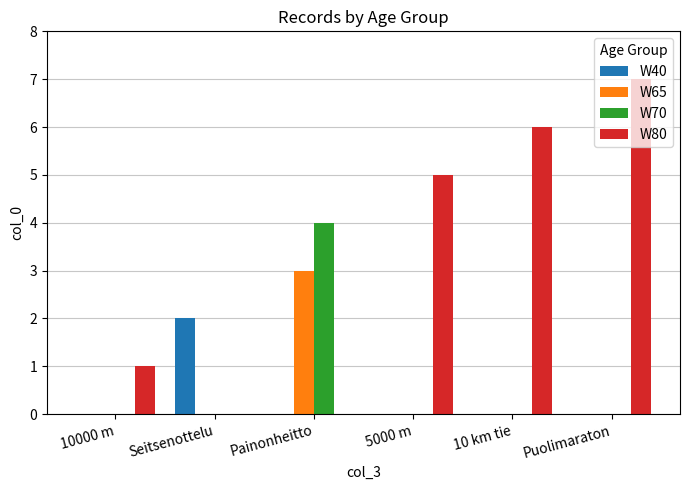

How many categories are shown in the chart?

6